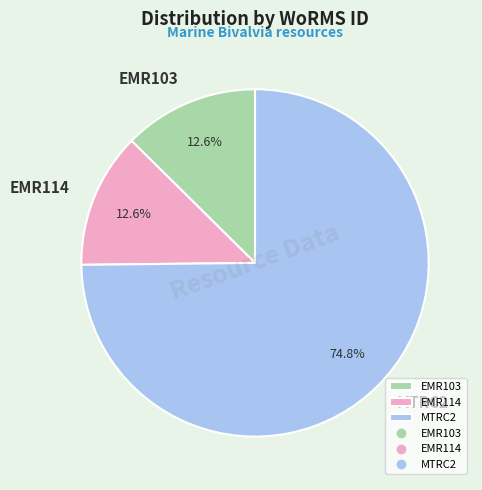

What is the largest slice in the pie chart?

MTRC2